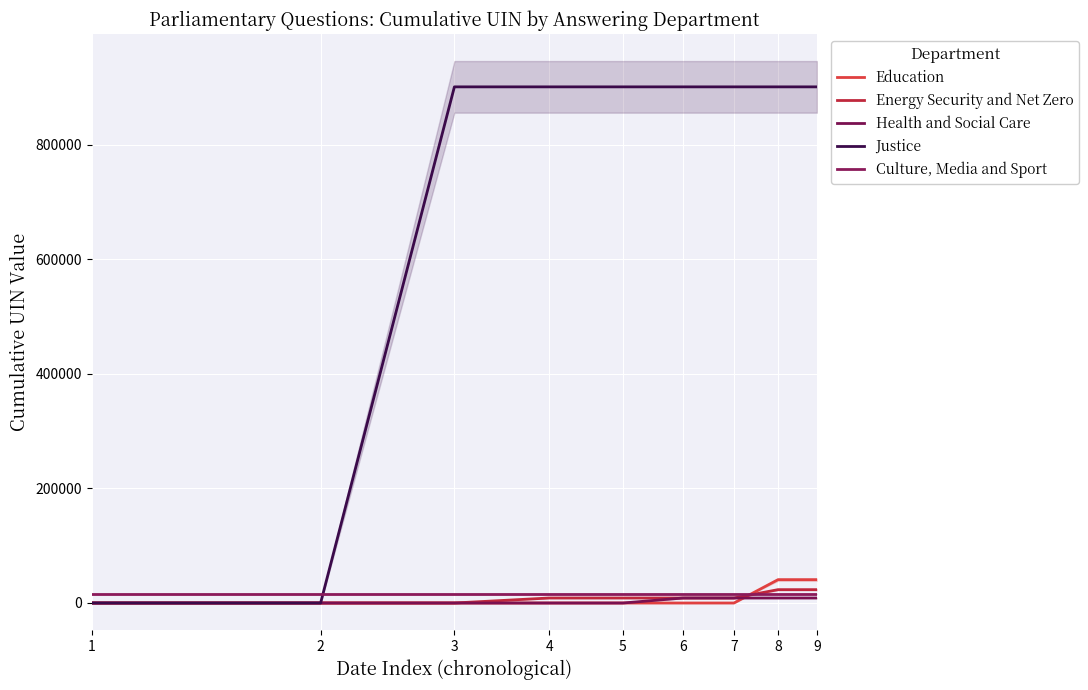

Reading left to right, transcribe all the data shown in this chart.

Education: 1=0	2=0	3=0	4=0	5=0	6=0	7=0	8=40722	9=40722
Energy Security and Net Zero: 1=0	2=0	3=0	4=8732	5=8732	6=8732	7=8732	8=23287	9=23287
Health and Social Care: 1=0	2=0	3=0	4=0	5=0	6=8731	7=8731	8=8731	9=8731
Justice: 1=0	2=0	3=900812	4=900812	5=900812	6=900812	7=900812	8=900812	9=900812
Culture, Media and Sport: 1=15669	2=15669	3=15669	4=15669	5=15669	6=15669	7=15669	8=15669	9=15669